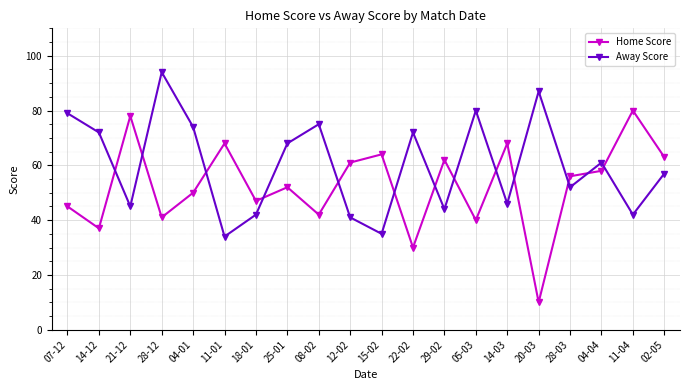

How many data points in Away Score are less than 61?

10